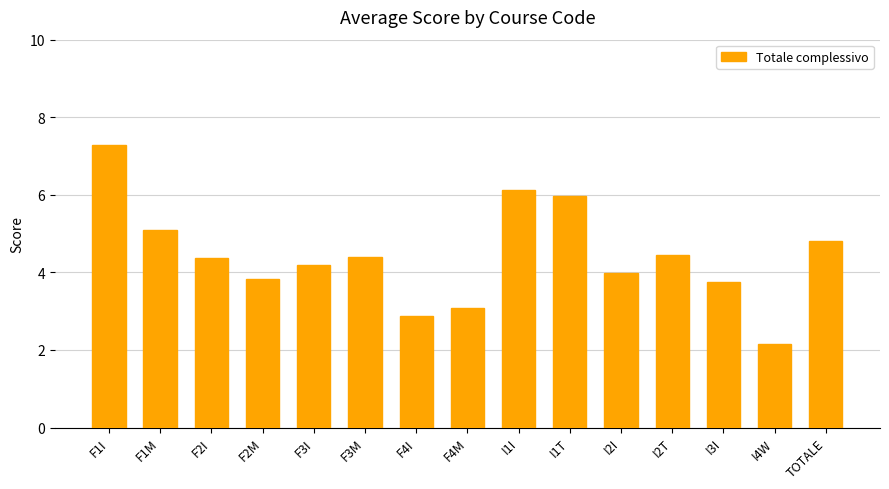

What is the label of the 4th bar from the right?

I2T